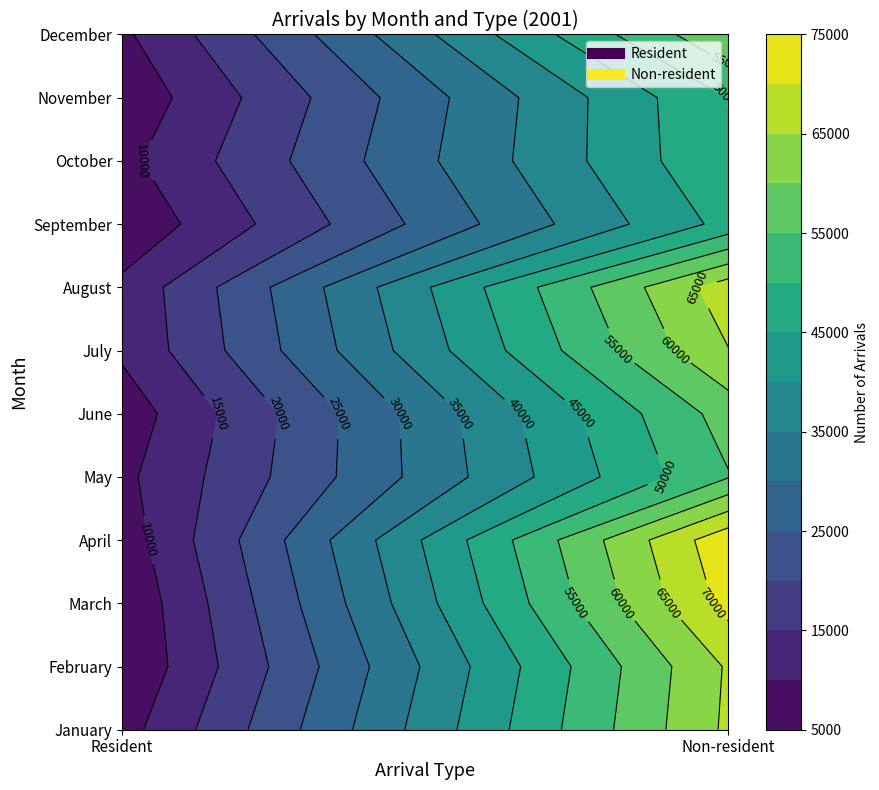

Reading left to right, transcribe all the data shown in this chart.

Resident: 7939	5438	5645	7174	8774	7072	10837	11148	6067	8713	6360	9020
Non-resident: 65989	65614	71711	73710	54714	57177	64851	67860	46626	49539	50133	59343